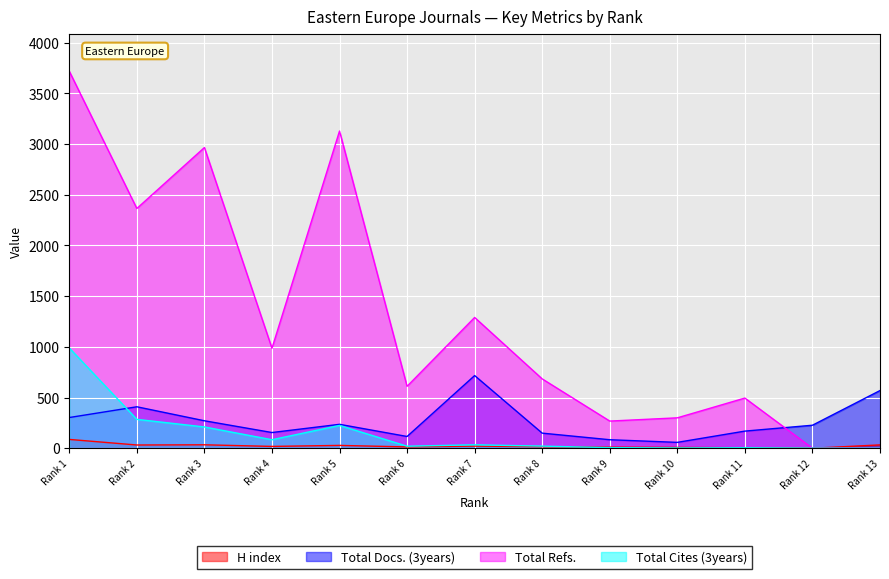

List the series in order of their peak value, lowest first.

H index, Total Docs. (3years), Total Cites (3years), Total Refs.